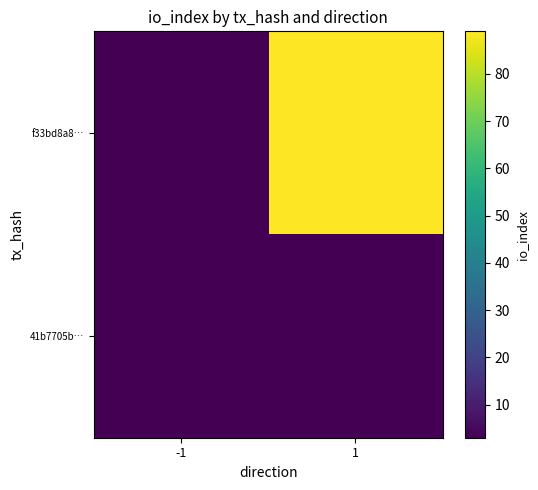

How many series are shown in this chart?

2